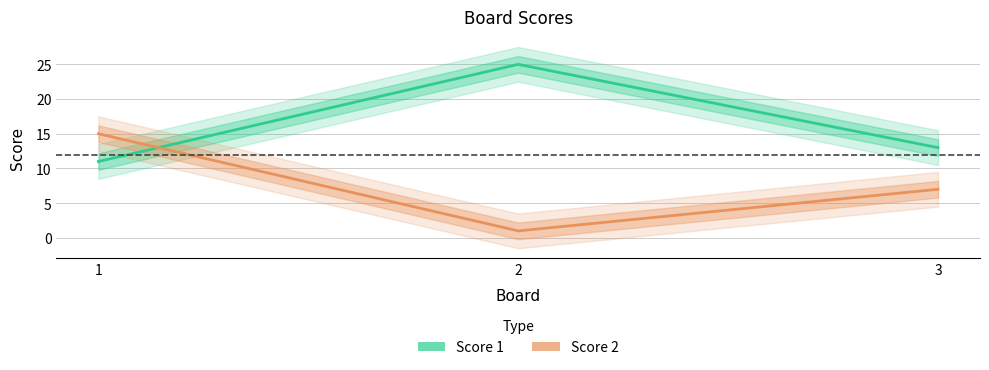

What is the difference between the Score 2 values at 1 and 2?

14